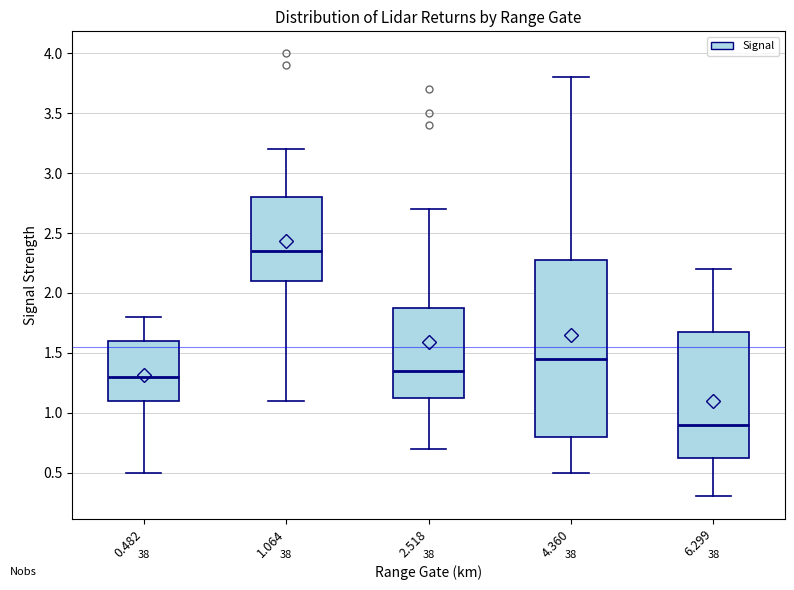

Reading left to right, transcribe this box plot: for each box, give where its median line is, the range the box spans, and where its two whiskers end, as read against the y-axis. The values are not printed on the chart, so give them approximately, as read against the axis.

0.482: median 1.30, box 1.10 to 1.60, whiskers 0.50 to 1.80
1.064: median 2.35, box 2.10 to 2.80, whiskers 1.10 to 3.20
2.518: median 1.35, box 1.15 to 1.90, whiskers 0.70 to 2.70
4.360: median 1.45, box 0.80 to 2.30, whiskers 0.50 to 3.80
6.299: median 0.90, box 0.65 to 1.70, whiskers 0.30 to 2.20